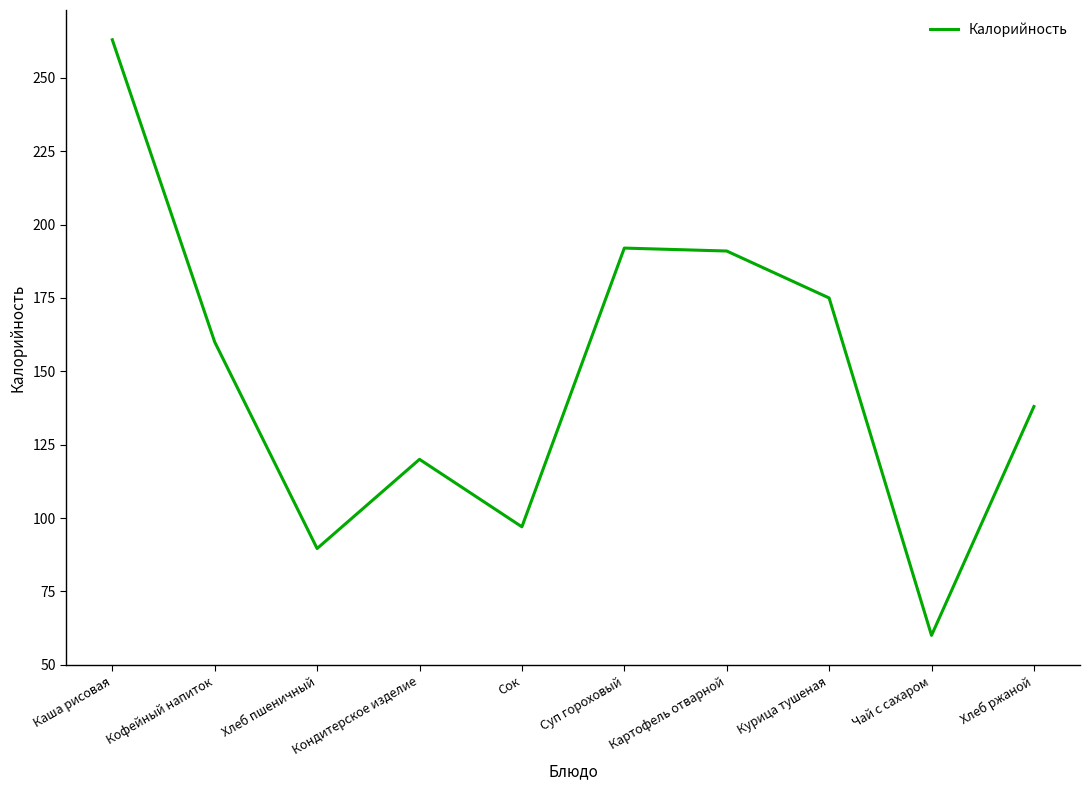

What is the sum of the values at Кондитерское изделие and Сок?

217.0